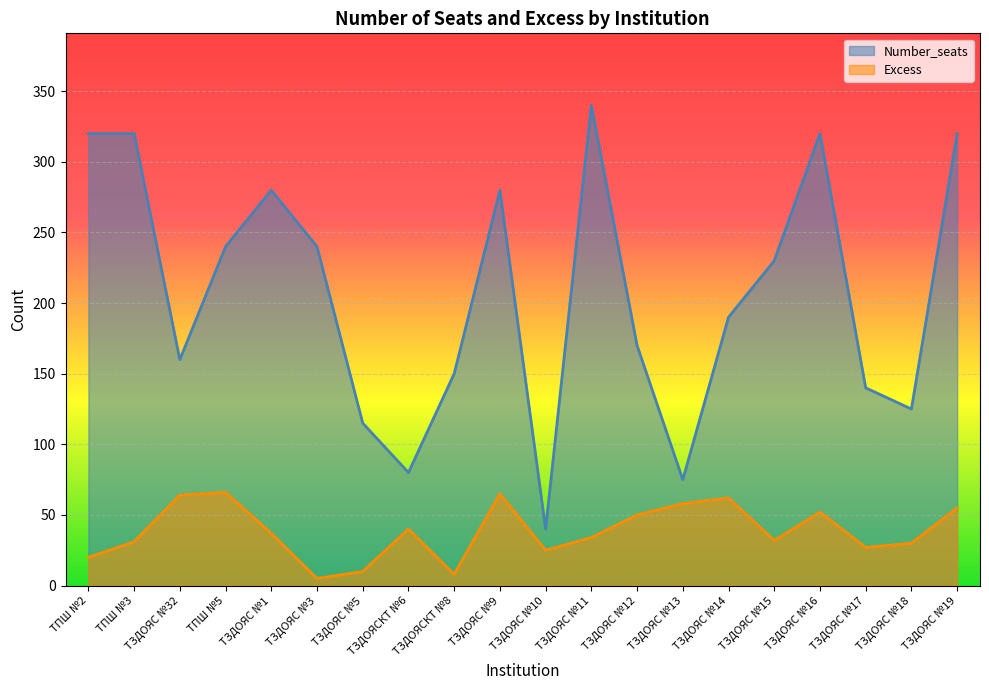

True or false: Excess has a value of 37 at ТЗДОЯС №1.

True